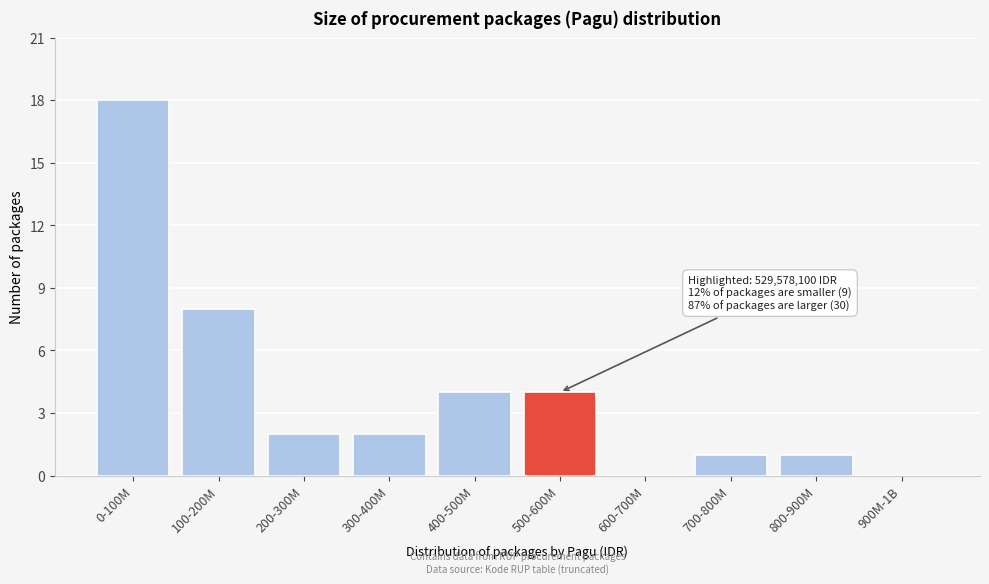

Reading left to right, extract all data points from this chart.

0-100M=18	100-200M=8	200-300M=2	300-400M=2	400-500M=4	500-600M=4	600-700M=0	700-800M=1	800-900M=1	900M-1B=0